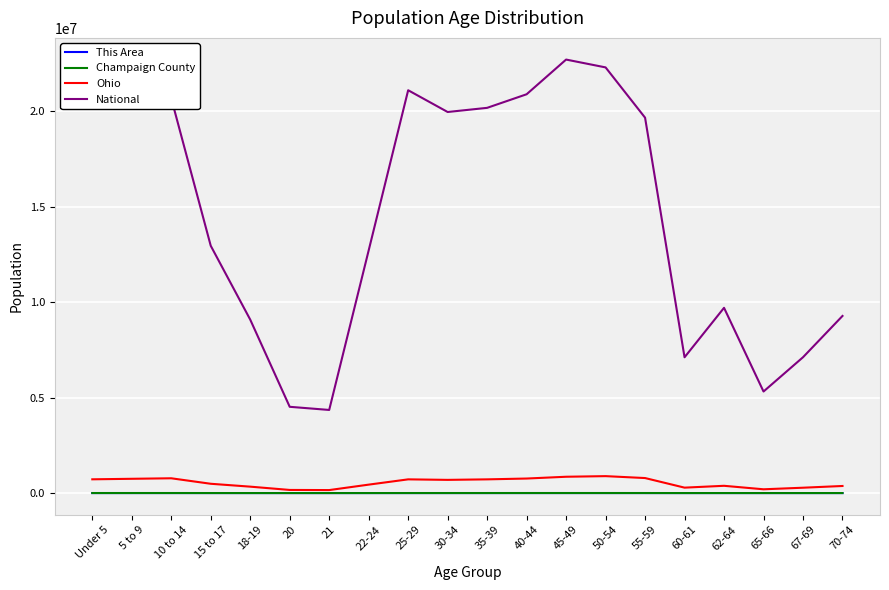

Which series has the largest total across all categories?

National